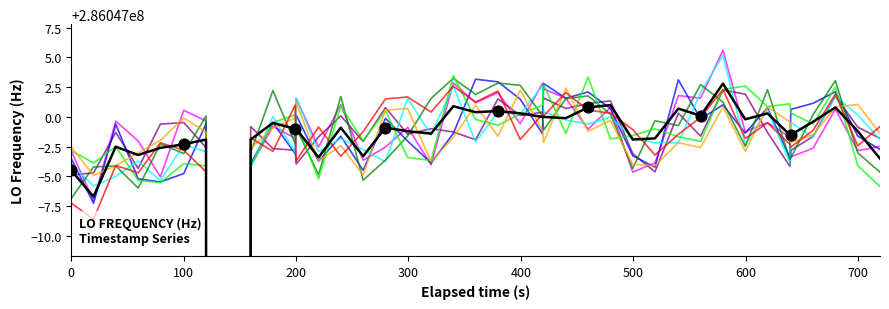

Which has a higher value, 300 or 0?

300